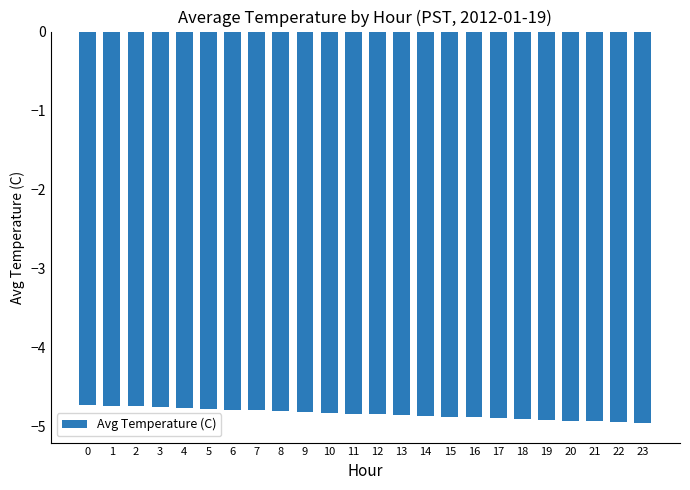

Read the value at 21.

-4.9